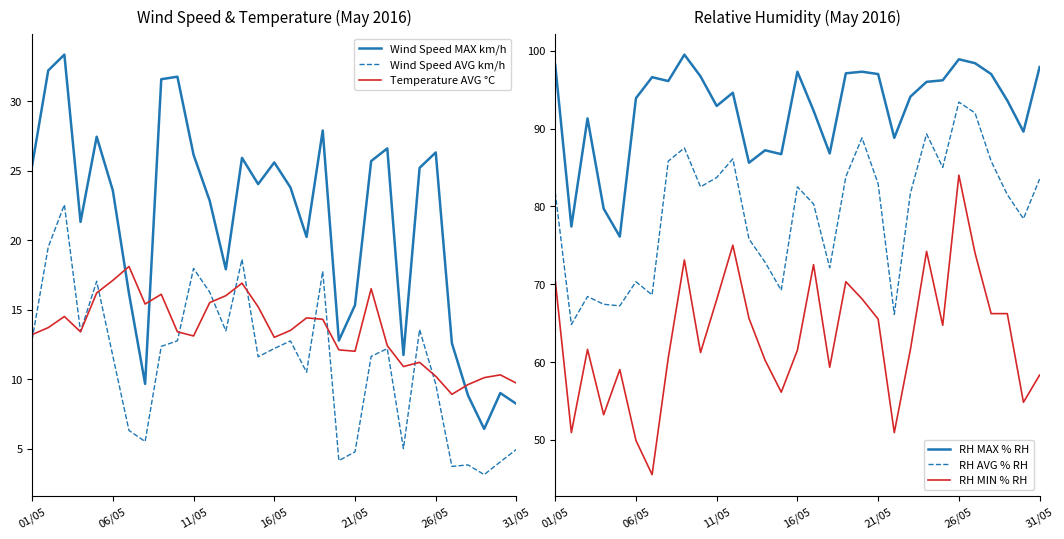

True or false: Wind Speed MAX km/h has a value of 22.8 at 11.

True